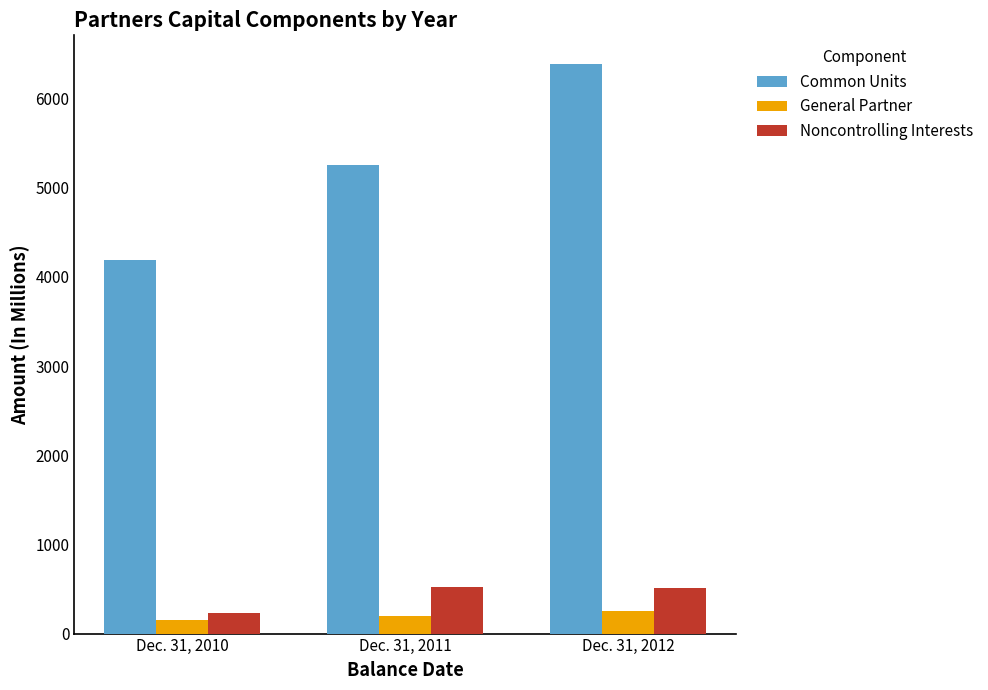

What is the lowest value of the Noncontrolling Interests series?

231